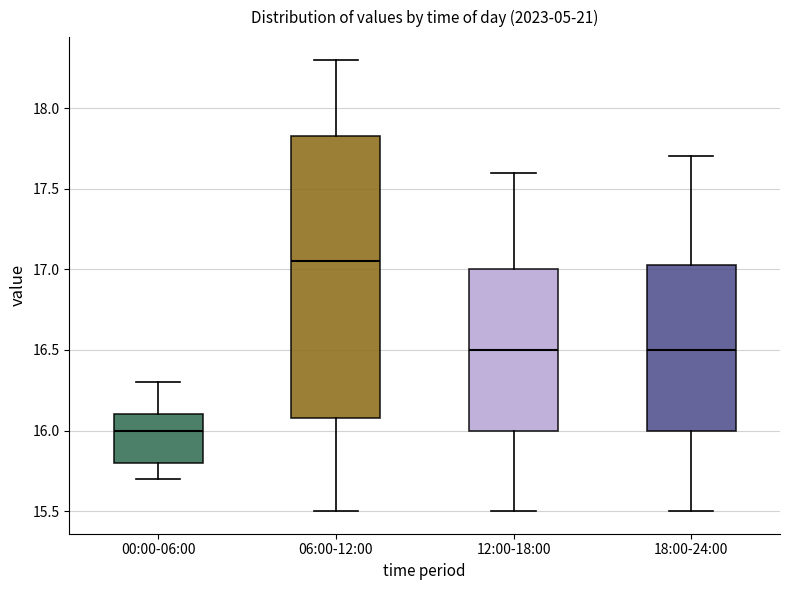

Comparing the boxes themselves (not the whiskers), which one is the tallest?

06:00-12:00